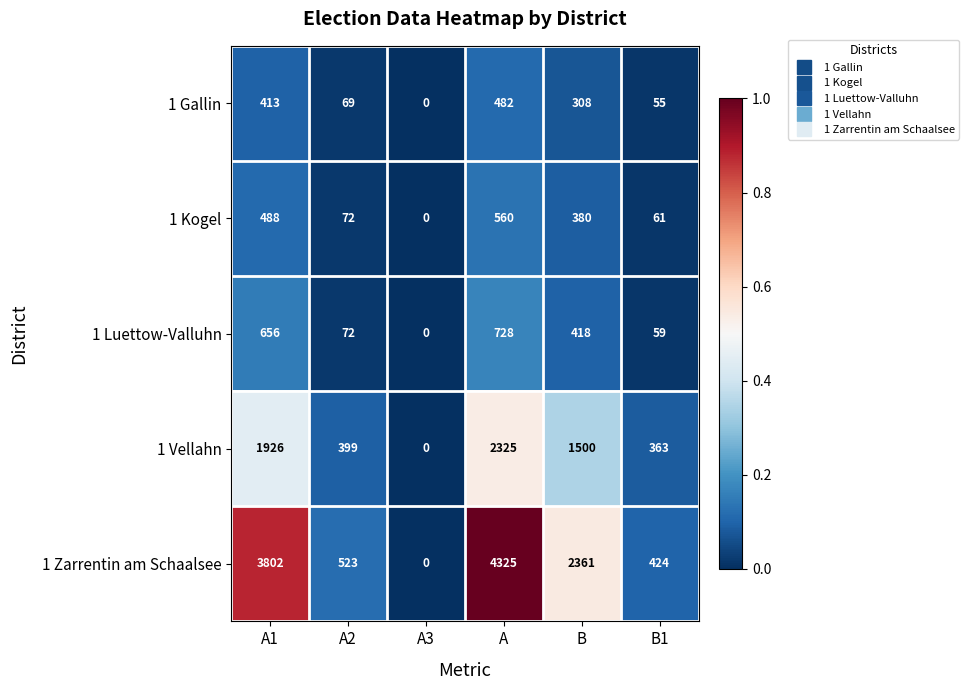

Is it true that 1 Zarrentin am Schaalsee equals 2361 at B?

True